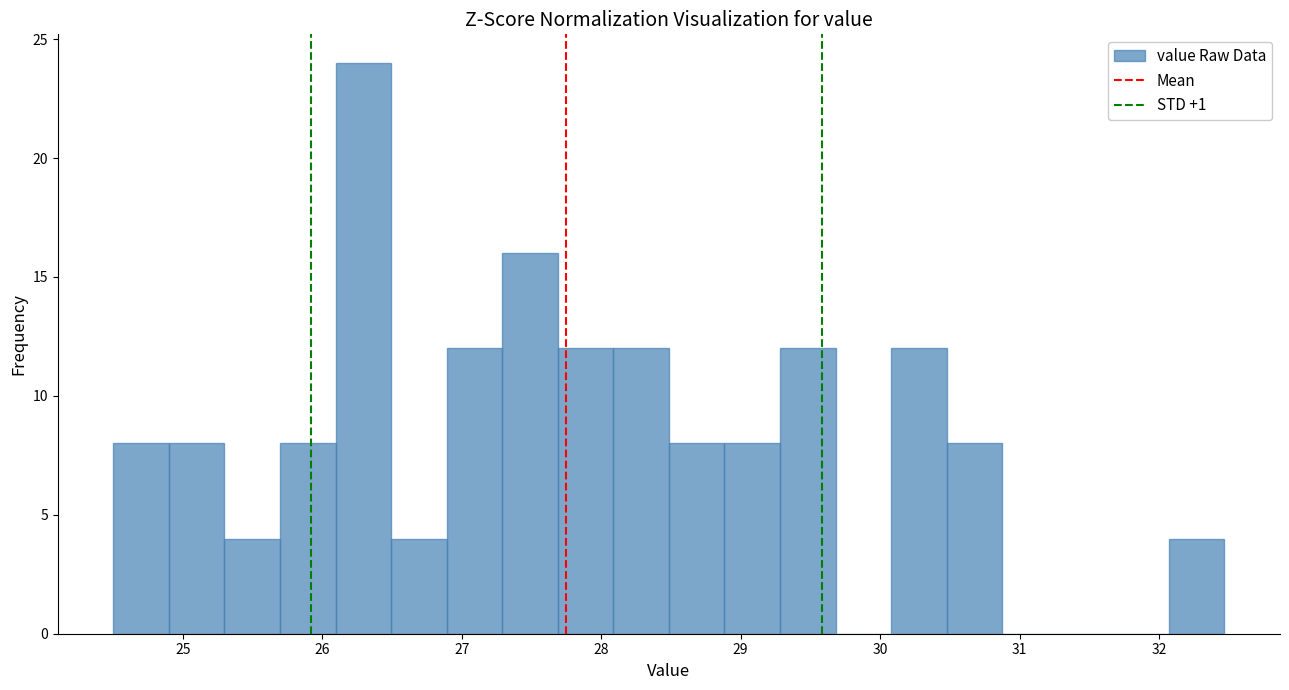

Around what value on the x-axis is the tallest bar? Give the approximate position of its centre, as read against the axis.

26.3